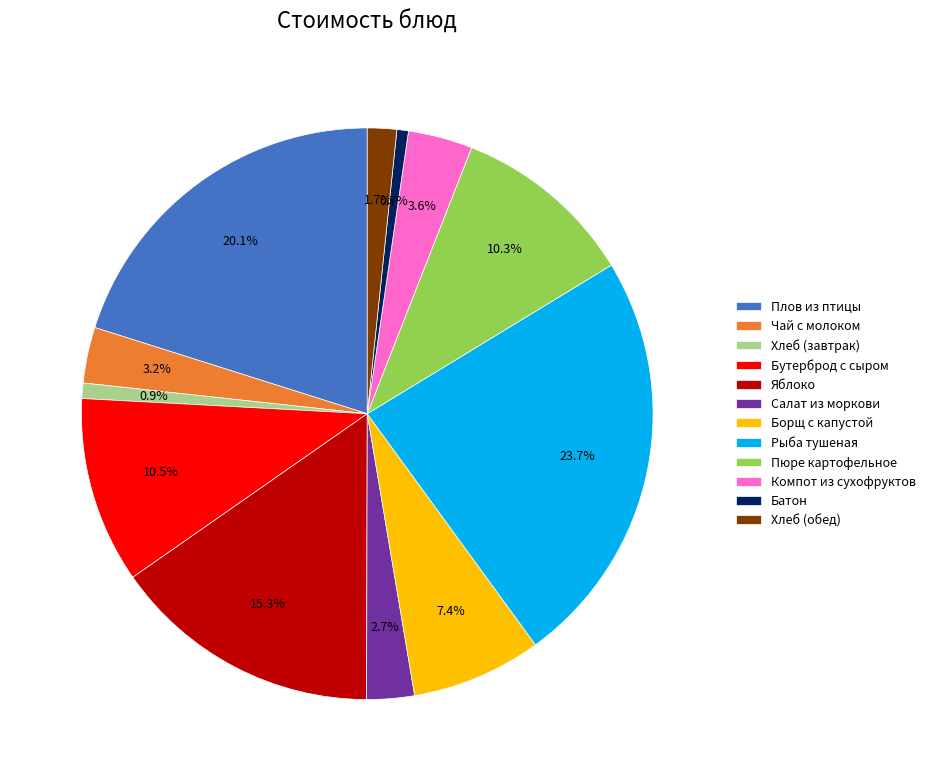

Which slice is the largest?

Рыба тушеная